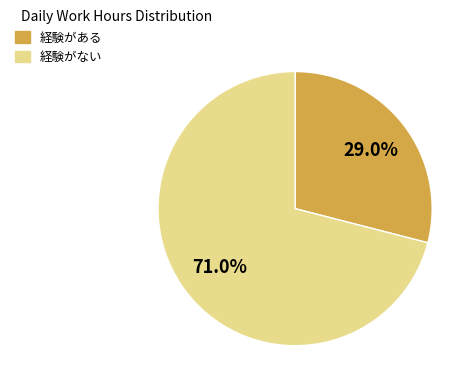

Does any single category account for the majority?

Yes